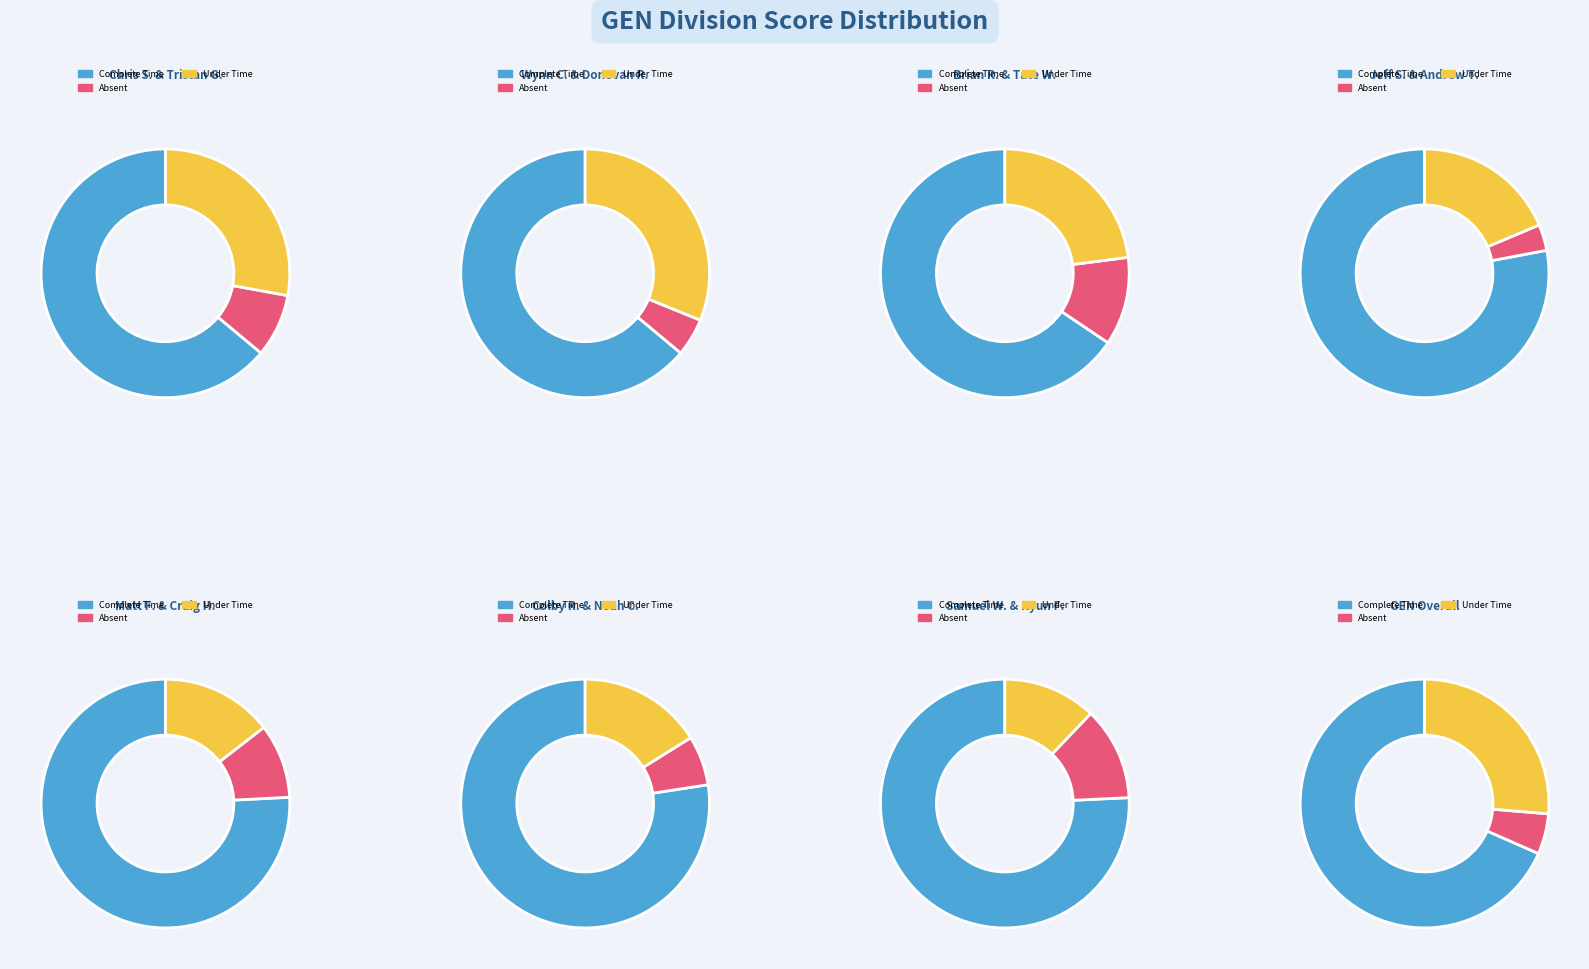

Rank the categories by value from lowest to highest.

Chris Senador & Tristan Goetz, Wynn Coggin & Donovan Roberts, Brian Rockwell & Tate Wiggins, Jeff Samsel & Andrew Thorne, Matt Fairfield & Craig Hagel, Colby Rockwell & Noah Cooper, Samuel Woodall & Ryun Forsman